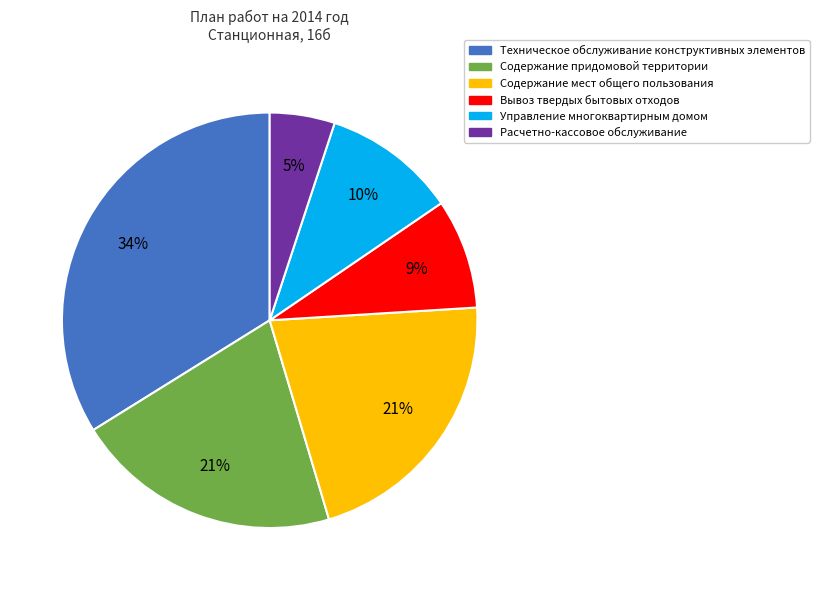

To the nearest percent, what is the difference between the largest and smallest slice percentages?

29%